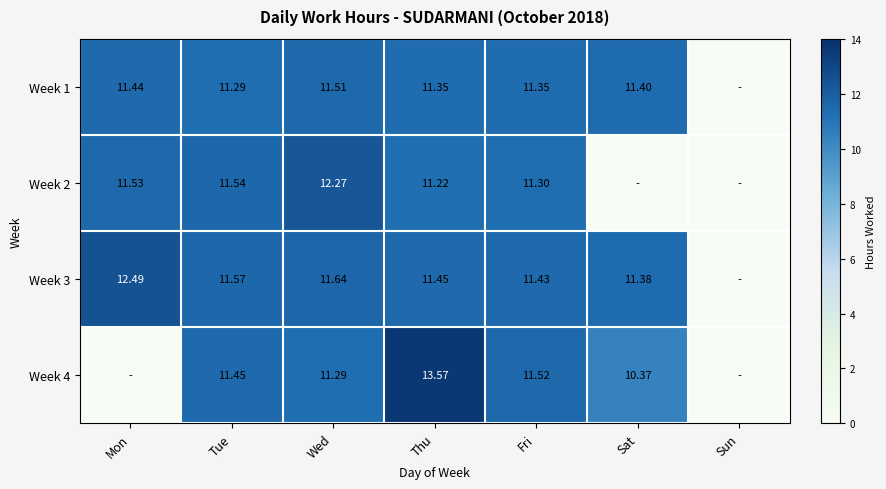

Is the value of Week 3 at Thu greater than the value of Week 2 at Tue?

No